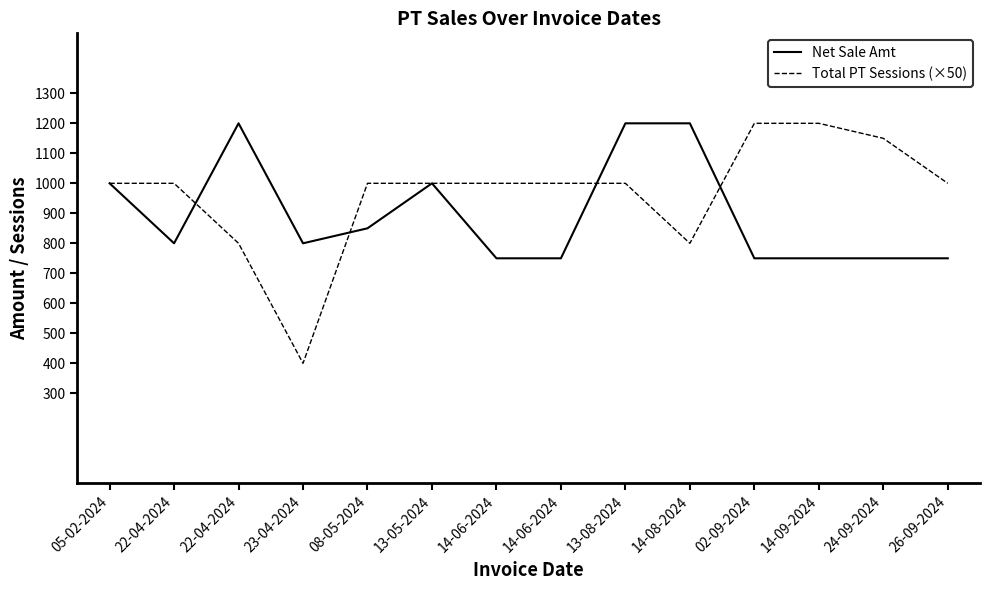

Reading left to right, list all the values displayed in this chart.

Net Sale Amt: 1000	800	1200	800	850	1000	750	750	1200	1200	750	750	750	750
Total PT Sessions (×50): 1000	1000	800	400	1000	1000	1000	1000	1000	800	1200	1200	1150	1000